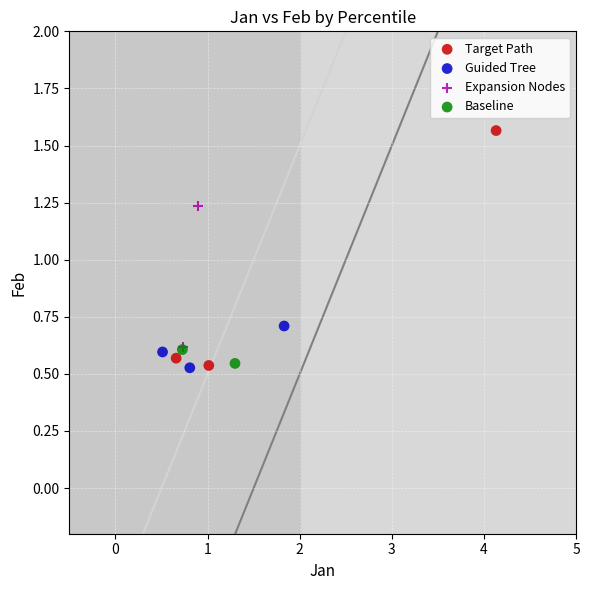

What are all the series names shown in the legend?

Target Path, Guided Tree, Expansion Nodes, Baseline